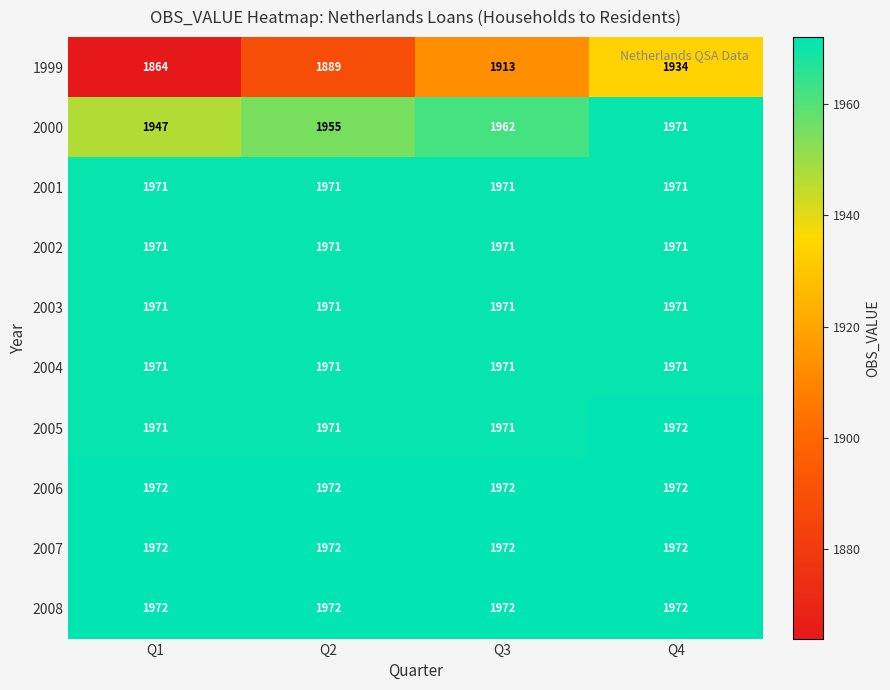

Which series has the widest spread of values?

1999